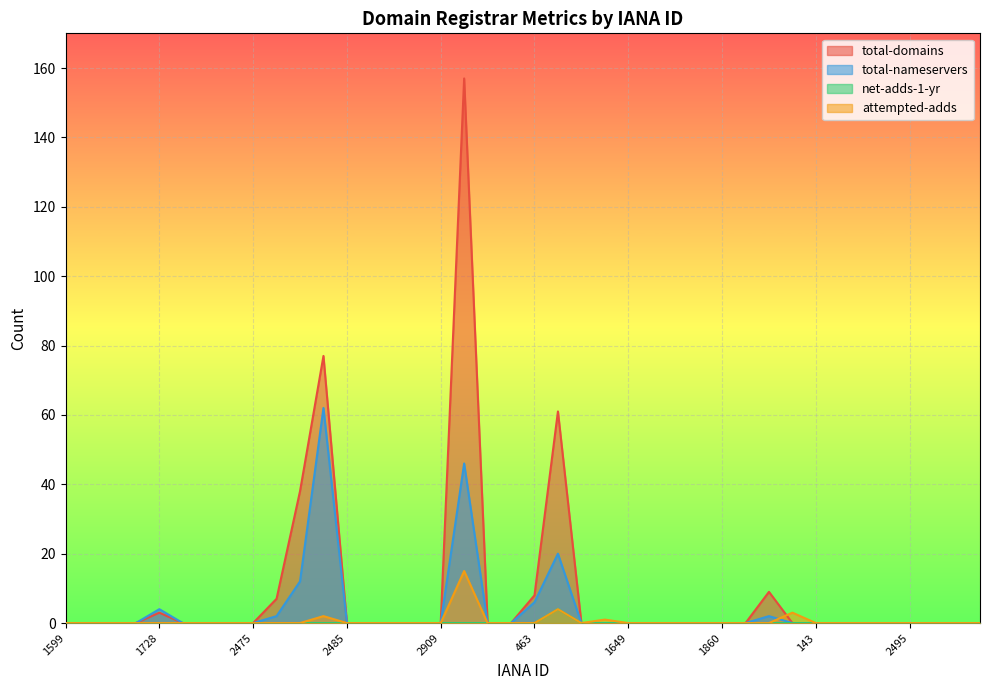

Reading left to right, extract all data points from this chart.

total-domains: 0	0	0	0	3	0	0	0	0	7	38	77	0	0	0	0	0	157	0	0	8	61	0	0	0	0	0	0	0	0	9	0	0	0	0	0	0	0	0	0
total-nameservers: 0	0	0	0	4	0	0	0	0	2	12	62	0	0	0	0	0	46	0	0	6	20	0	0	0	0	0	0	0	0	2	0	0	0	0	0	0	0	0	0
net-adds-1-yr: 0	0	0	0	0	0	0	0	0	0	0	0	0	0	0	0	0	0	0	0	0	4	0	0	0	0	0	0	0	0	0	0	0	0	0	0	0	0	0	0
attempted-adds: 0	0	0	0	0	0	0	0	0	0	0	2	0	0	0	0	0	15	0	0	0	4	0	1	0	0	0	0	0	0	0	3	0	0	0	0	0	0	0	0